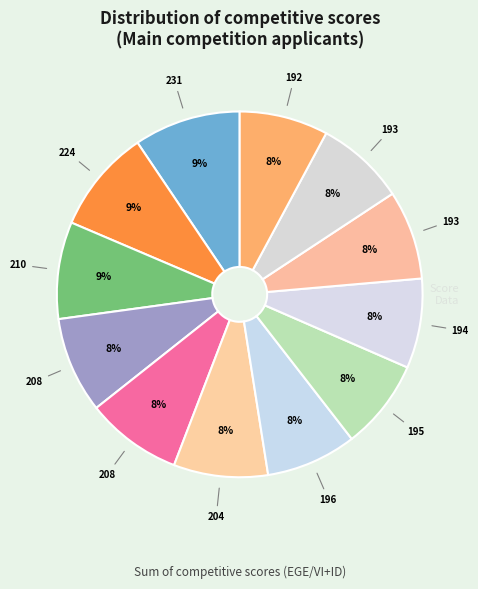

Is there a majority slice in this chart?

No